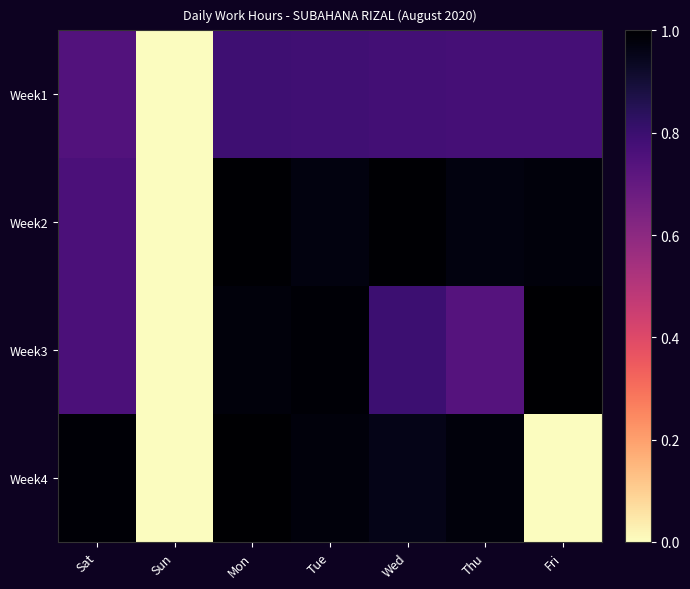

Count the number of categories in the chart.

7